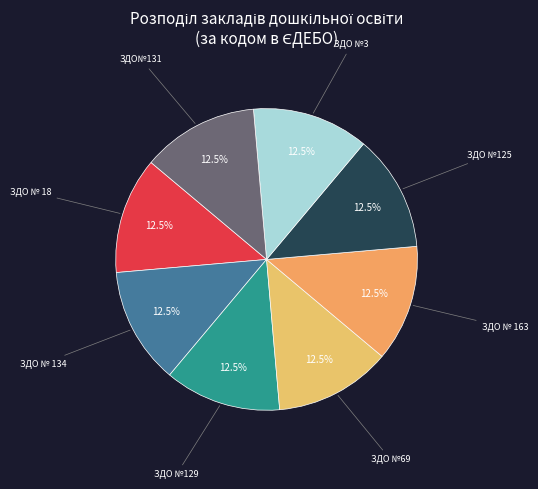

What is the ratio of the value at ЗДО № 163 to the value at ЗДО№131?

1.0